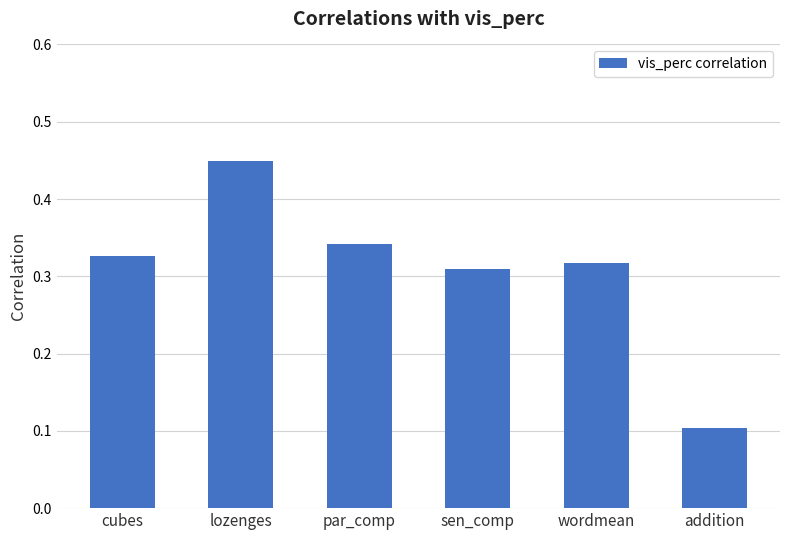

The chart shows a value of 0.5 at cubes. True or false?

False